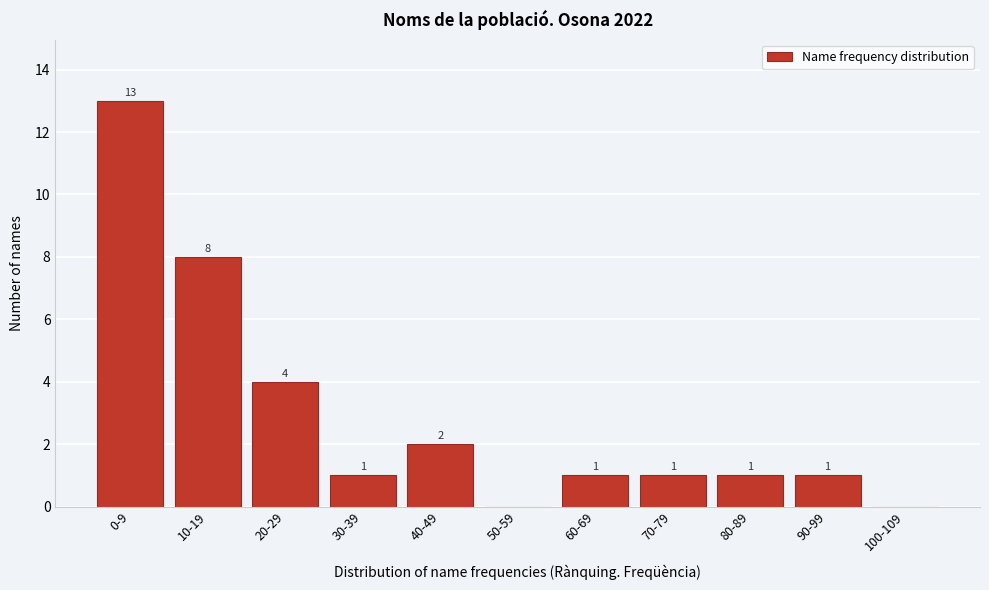

Reading left to right, extract all data points from this chart.

0-9=13	10-19=8	20-29=4	30-39=1	40-49=2	50-59=0	60-69=1	70-79=1	80-89=1	90-99=1	100-109=0